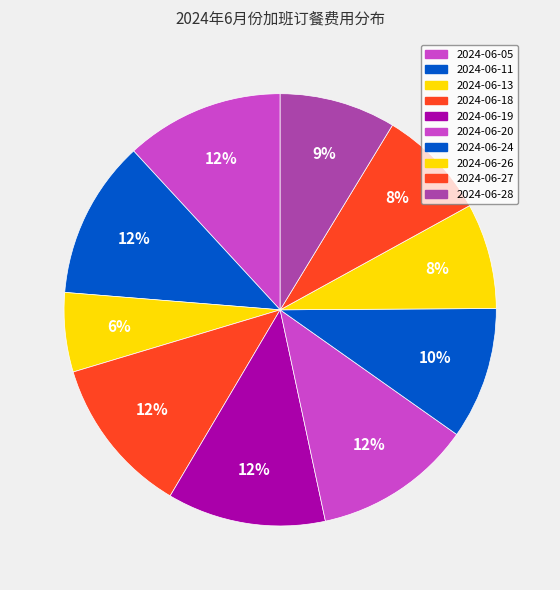

To the nearest percent, what is the difference between the largest and smallest slice percentages?

6%